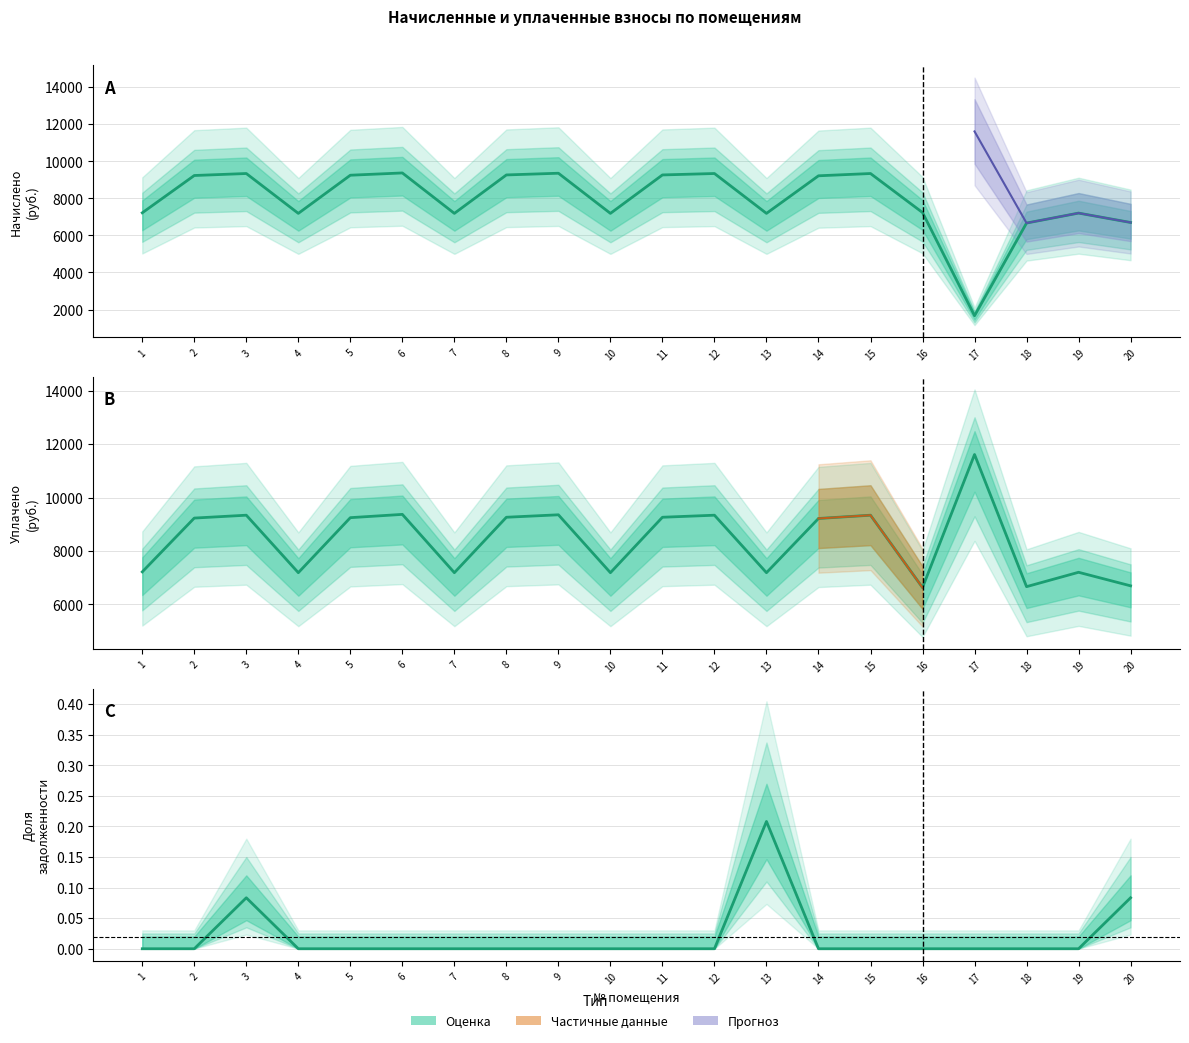

At 19, list the series in order from largest to smallest.

начислено, уплачено, задолженность